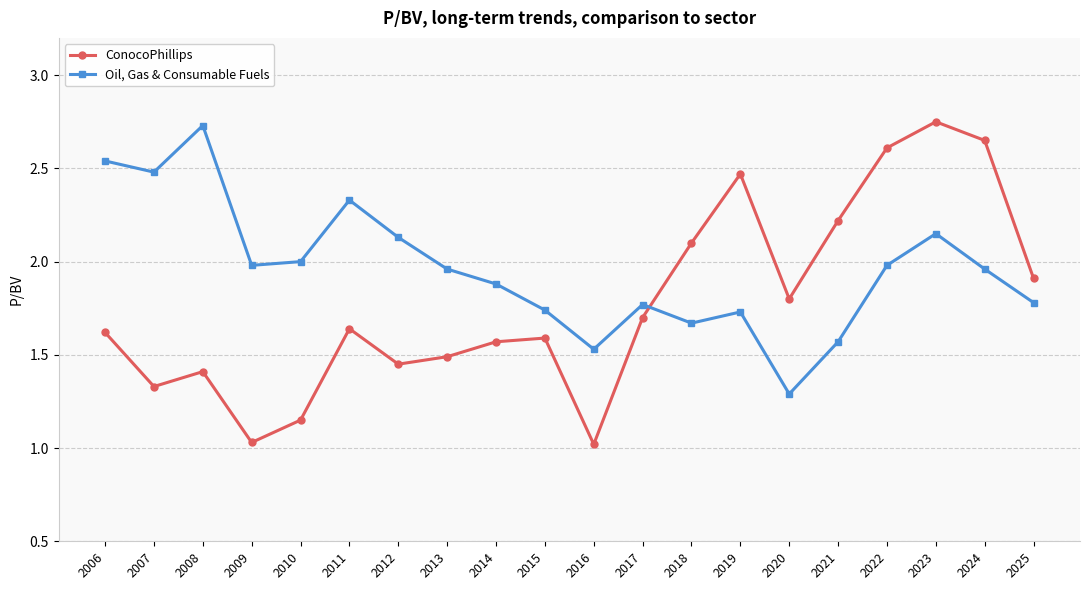

After their last crossing, which series has the higher values: Oil, Gas & Consumable Fuels or ConocoPhillips?

ConocoPhillips